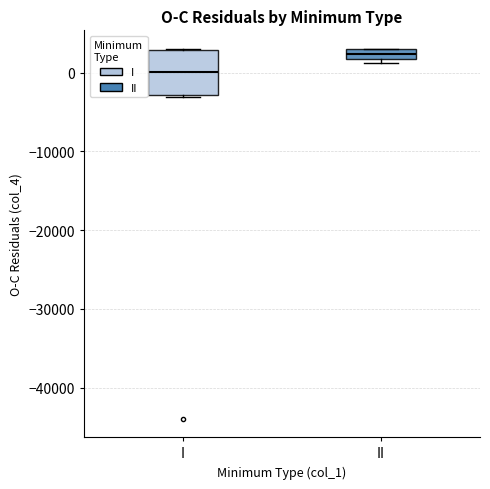

Where is the lower edge of the box for II on the y-axis? The values are not printed on the chart, so give them approximately, as read against the axis.

2000